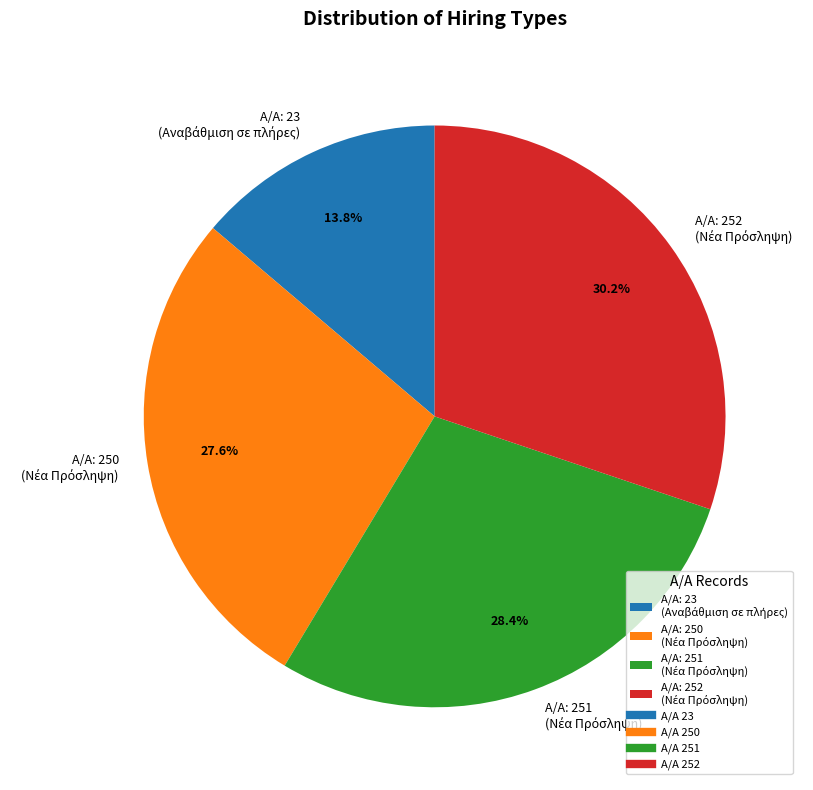

To the nearest percent, what is the average slice percentage?

25%